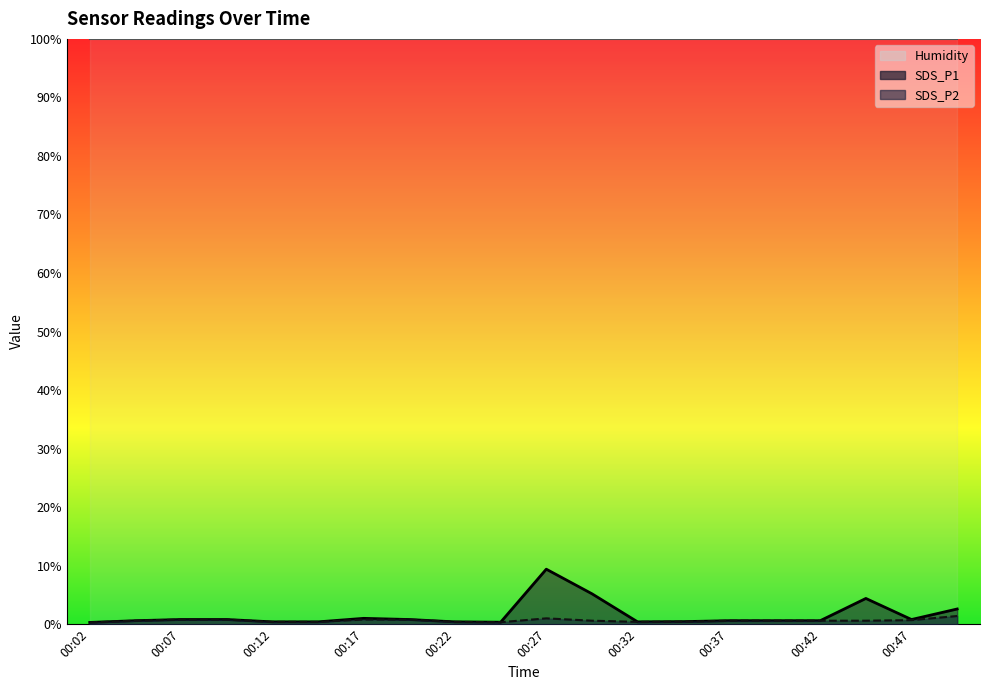

Is it true that SDS_P2 equals 1.2 at 00:07?

False